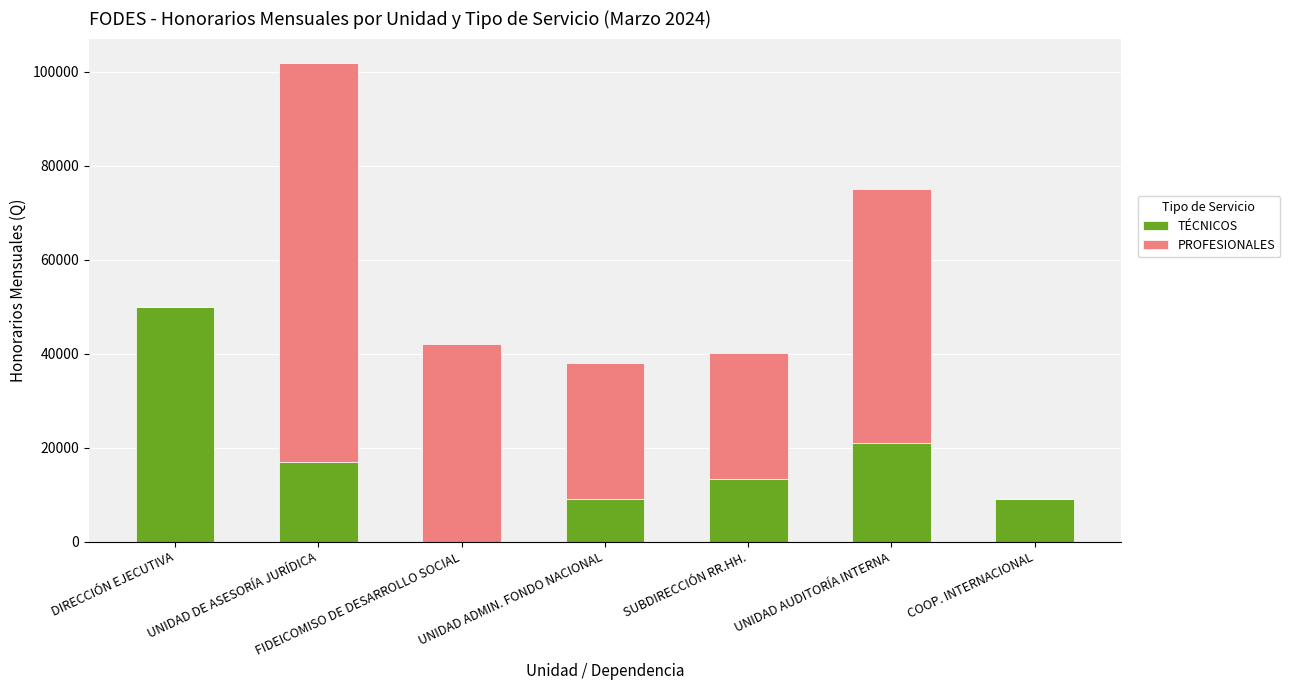

How many values in TÉCNICOS are above zero?

6